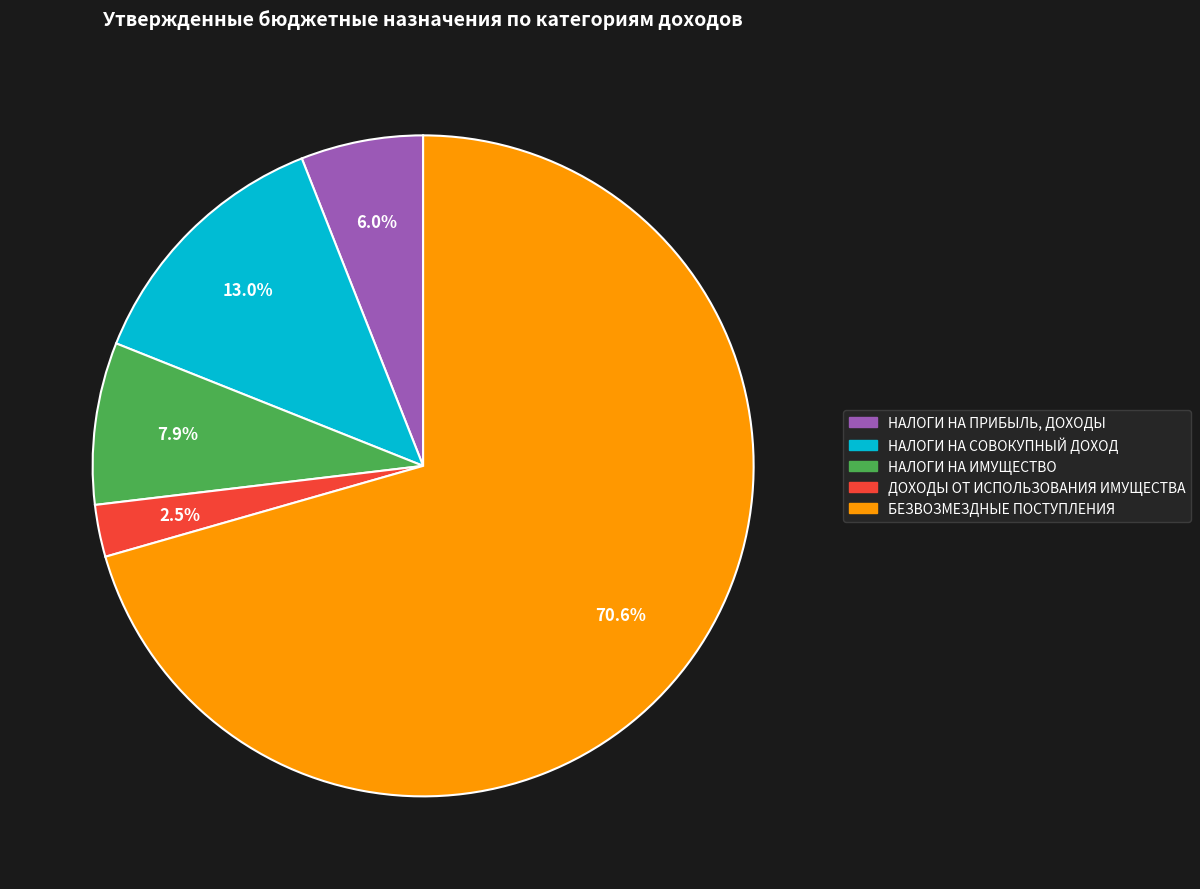

Rank the categories by value from lowest to highest.

ДОХОДЫ ОТ ИСПОЛЬЗОВАНИЯ ИМУЩЕСТВА, НАЛОГИ НА ПРИБЫЛЬ, ДОХОДЫ, НАЛОГИ НА ИМУЩЕСТВО, НАЛОГИ НА СОВОКУПНЫЙ ДОХОД, БЕЗВОЗМЕЗДНЫЕ ПОСТУПЛЕНИЯ